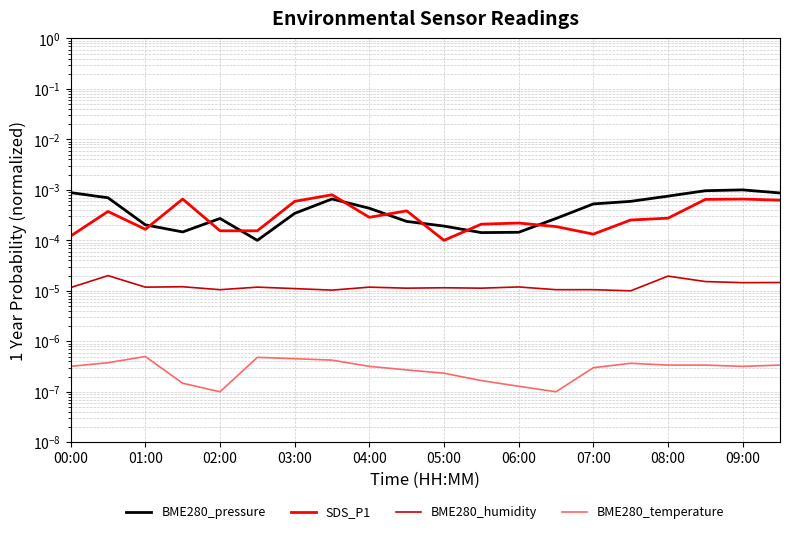

True or false: BME280_humidity and SDS_P1 intersect in this chart.

False